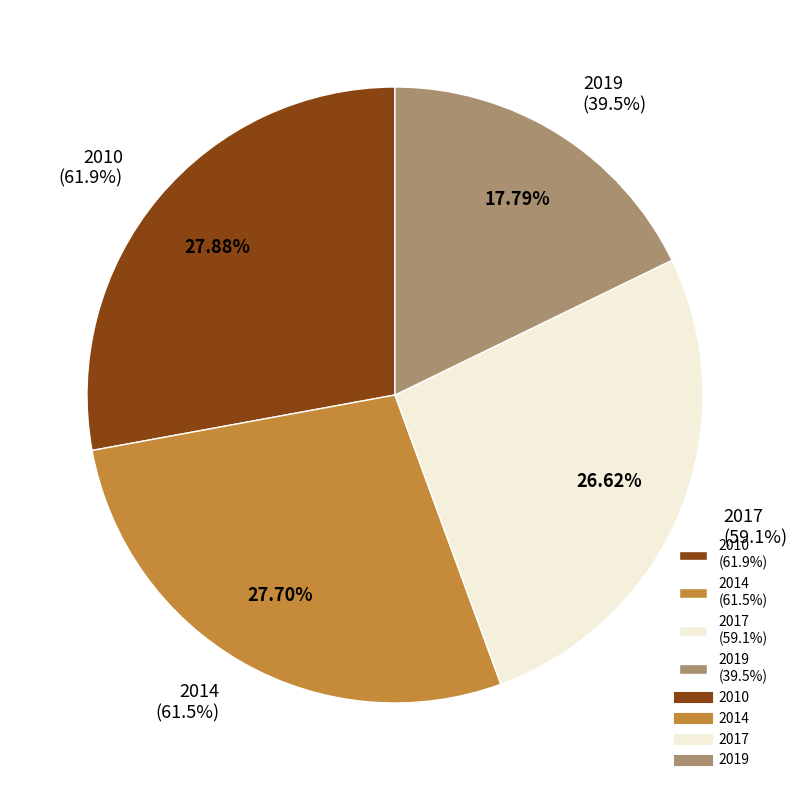

The 2019 slice represents 18% of the pie. True or false?

True